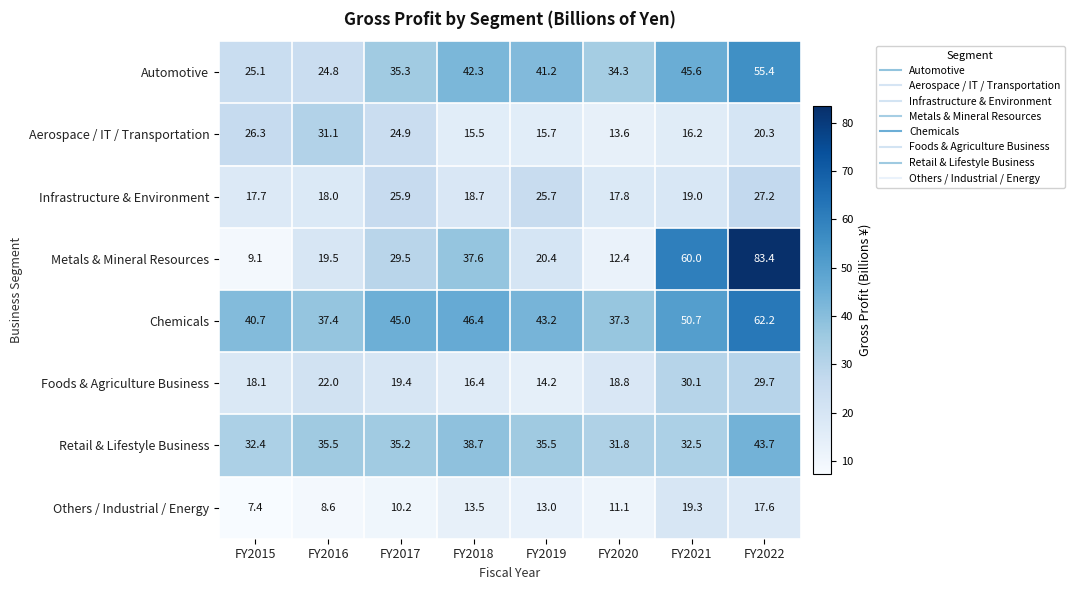

At which category is the sum across all series the highest?

FY2022